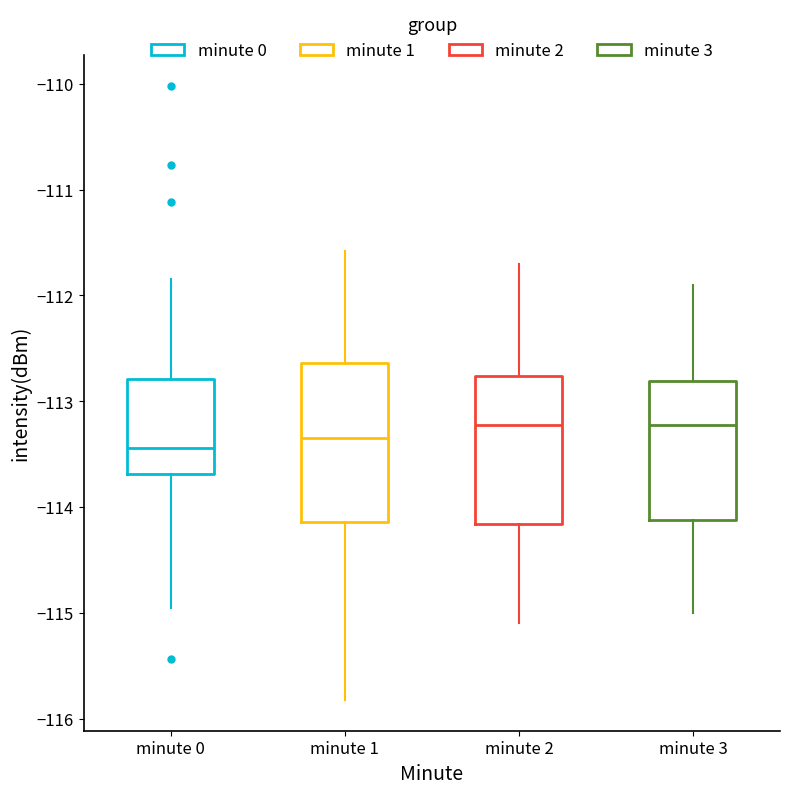

Reading left to right, read every box against the y-axis: the position of its median line, the range the box covers, and the ends of its whiskers. The values are not printed on the chart, so give them approximately, as read against the axis.

minute 0: median -113.4, box -113.7 to -112.8, whiskers -115.0 to -111.8
minute 1: median -113.3, box -114.1 to -112.6, whiskers -115.8 to -111.6
minute 2: median -113.2, box -114.2 to -112.8, whiskers -115.1 to -111.7
minute 3: median -113.2, box -114.1 to -112.8, whiskers -115.0 to -111.9